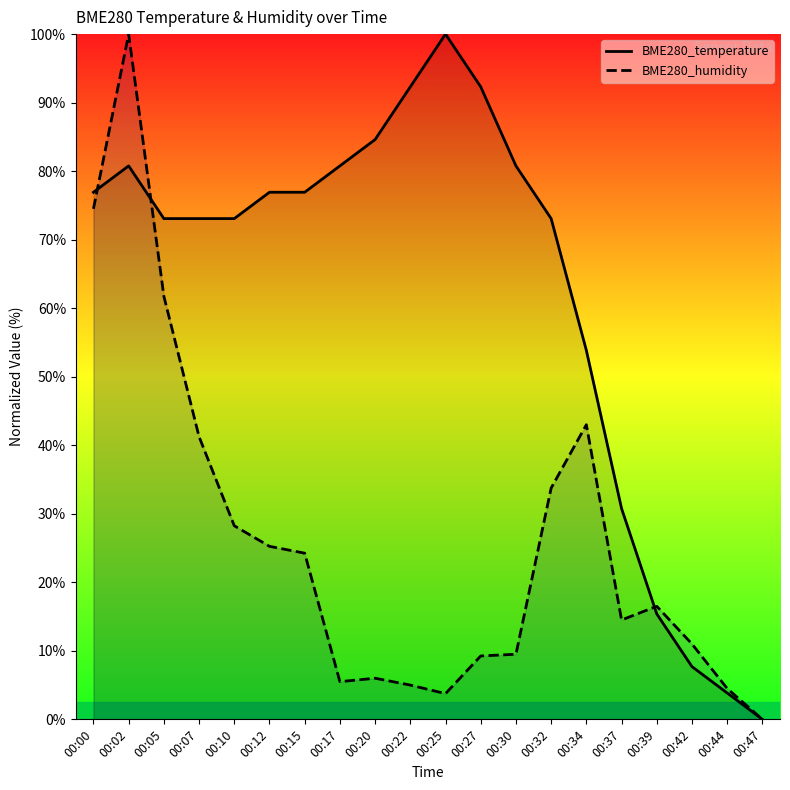

How many values in the BME280_humidity series are below 16?

10